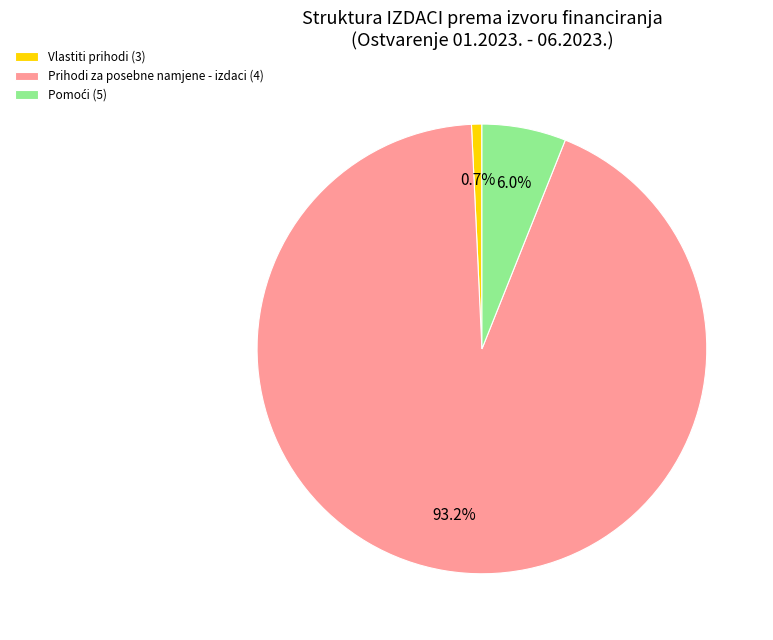

What is the total percentage of Prihodi za posebne namjene - izdaci (4) and Vlastiti prihodi (3)?

94.0%